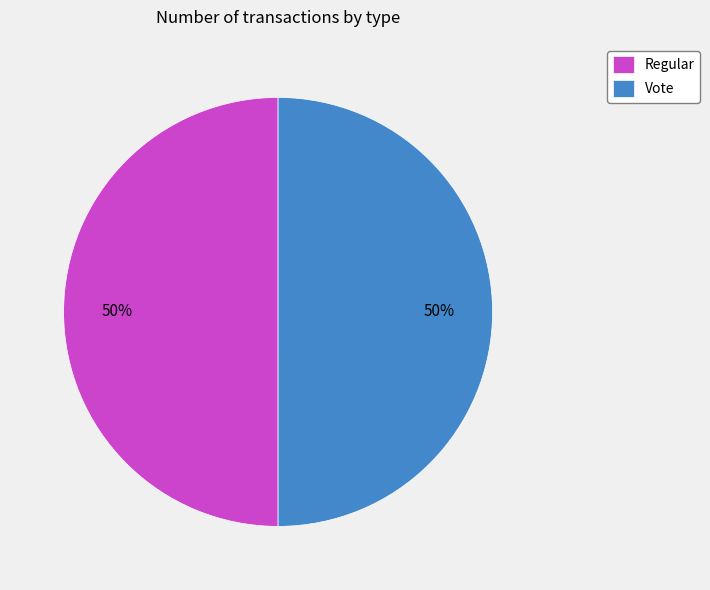

To the nearest percent, what percentage of the pie is Regular?

50%